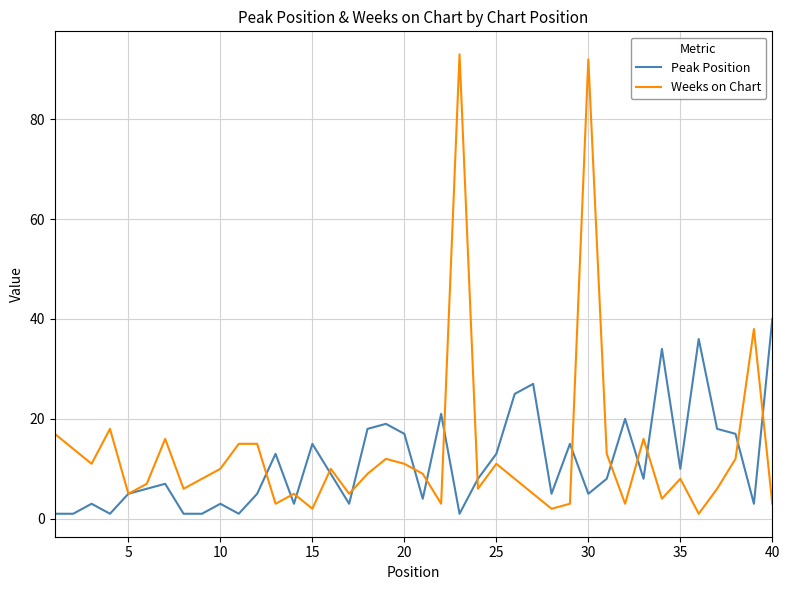

List the series in order of their peak value, lowest first.

Peak Position, Weeks on Chart